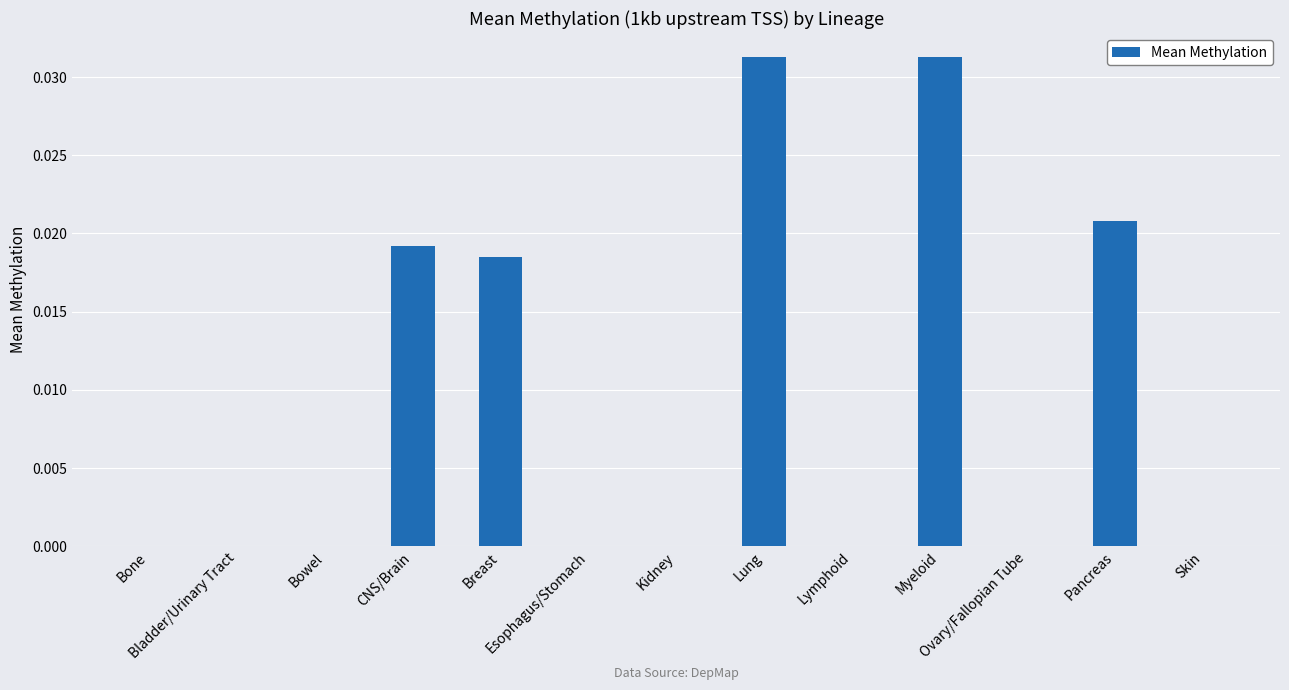

What is the label of the 6th bar from the right?

Lung